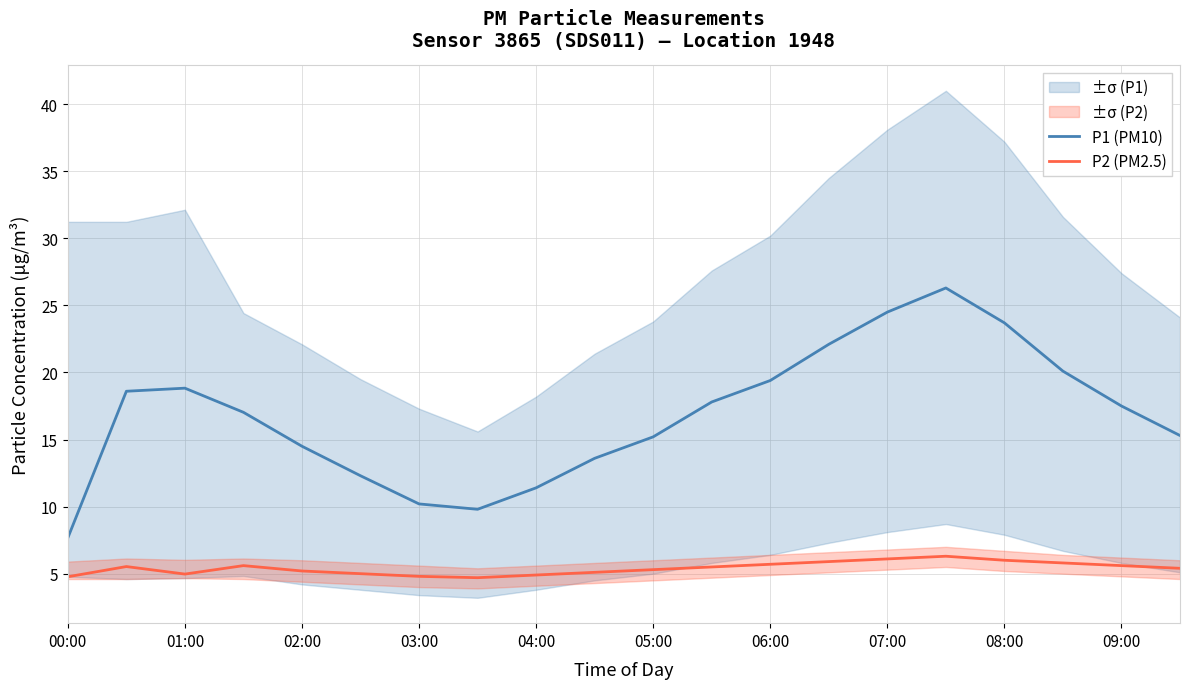

True or false: P1 (PM10) and P2 (PM2.5) intersect in this chart.

False